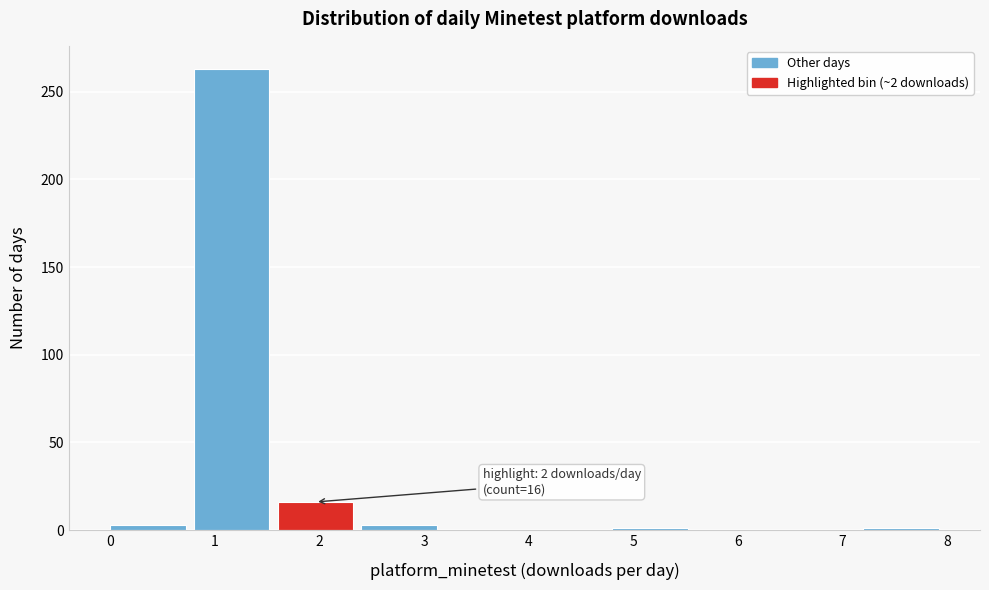

Which range on the x-axis has the tallest bar?

0.8 to 1.6